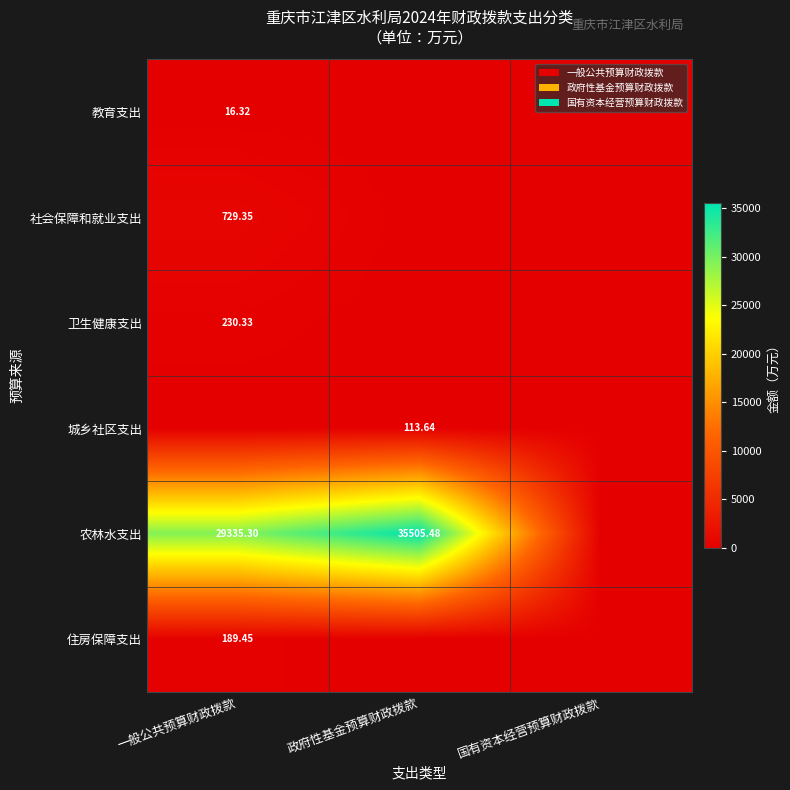

Which series changed the most between 一般公共预算财政拨款 and 政府性基金预算财政拨款?

农林水支出